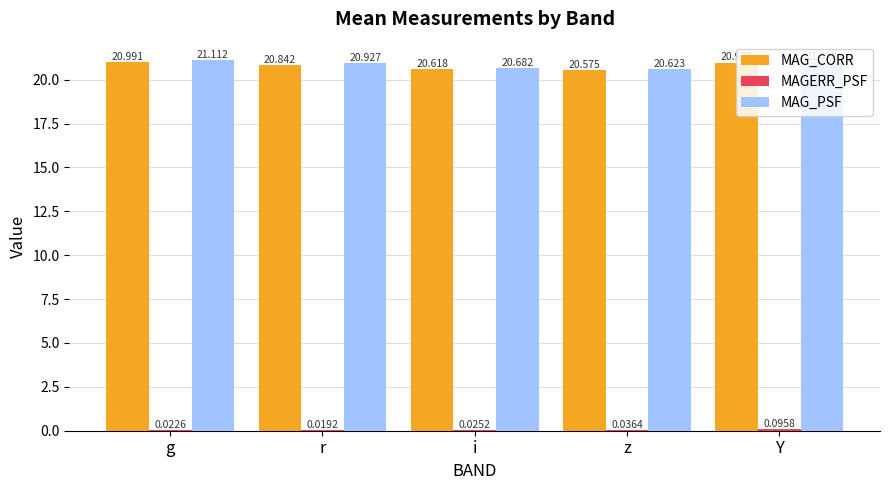

Between z and Y, which series saw the biggest shift?

MAG_CORR